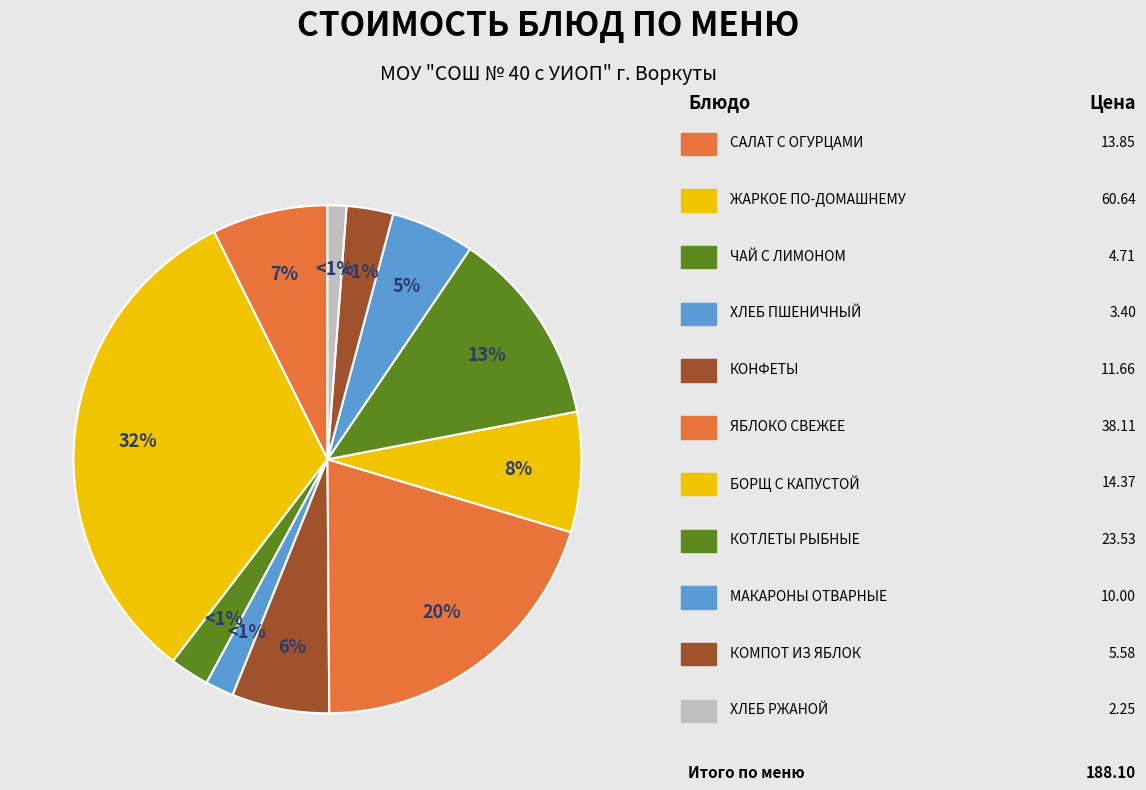

What percentage is the ХЛЕБ РЖАНОЙ slice, to the nearest percent?

1%